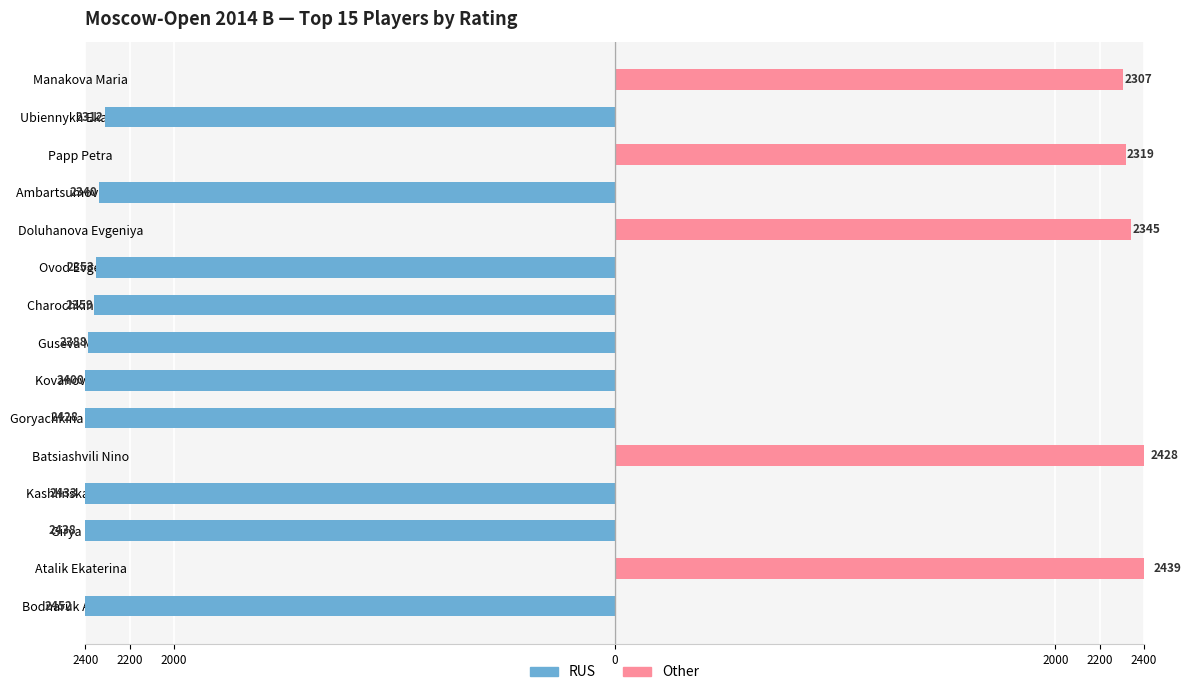

How many distinct data groups are displayed?

2